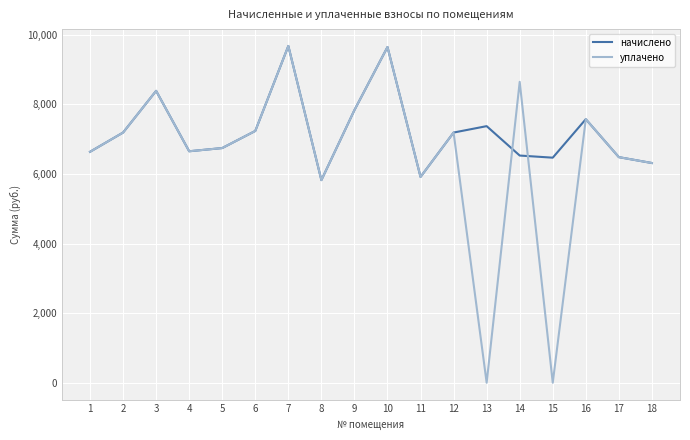

What is the total value across all series at 17?

12963.8